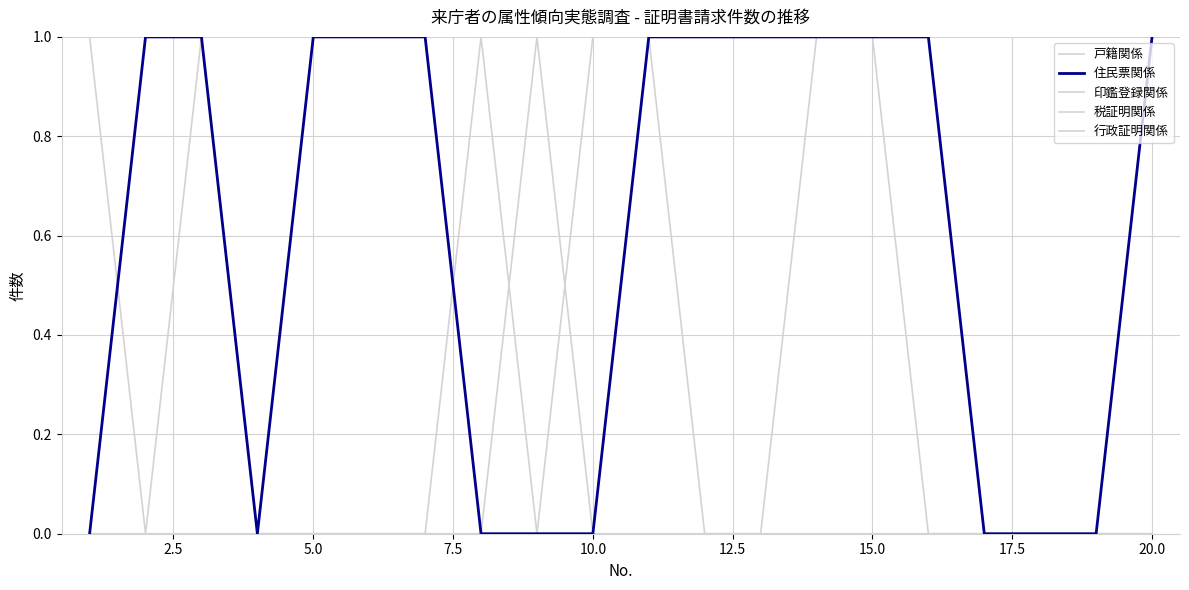

Count the 戸籍関係 values in the range 0 to 1.

20